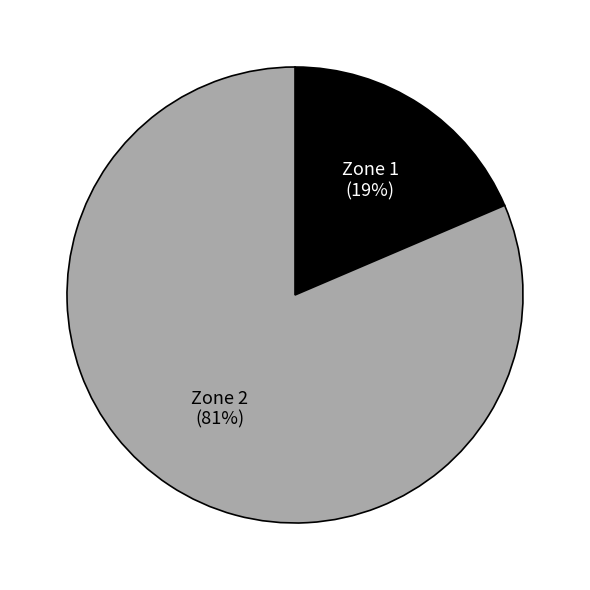

How many segments does this pie chart have?

2